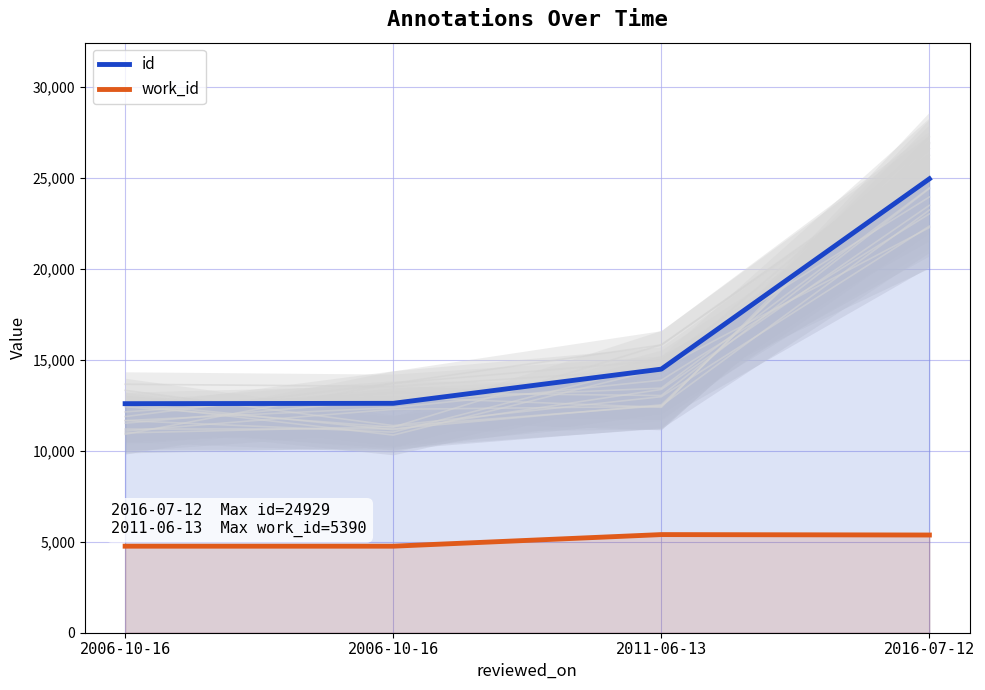

Reading right to left, transcribe all the data shown in this chart.

id: 24929	14477	12599	12580
work_id: 5366	5390	4753	4753